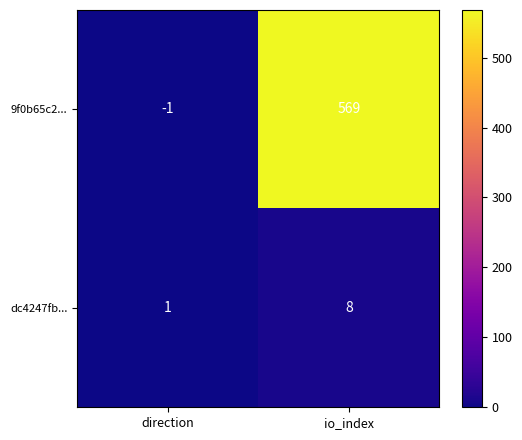

Which label corresponds to the smallest value in the chart?

direction